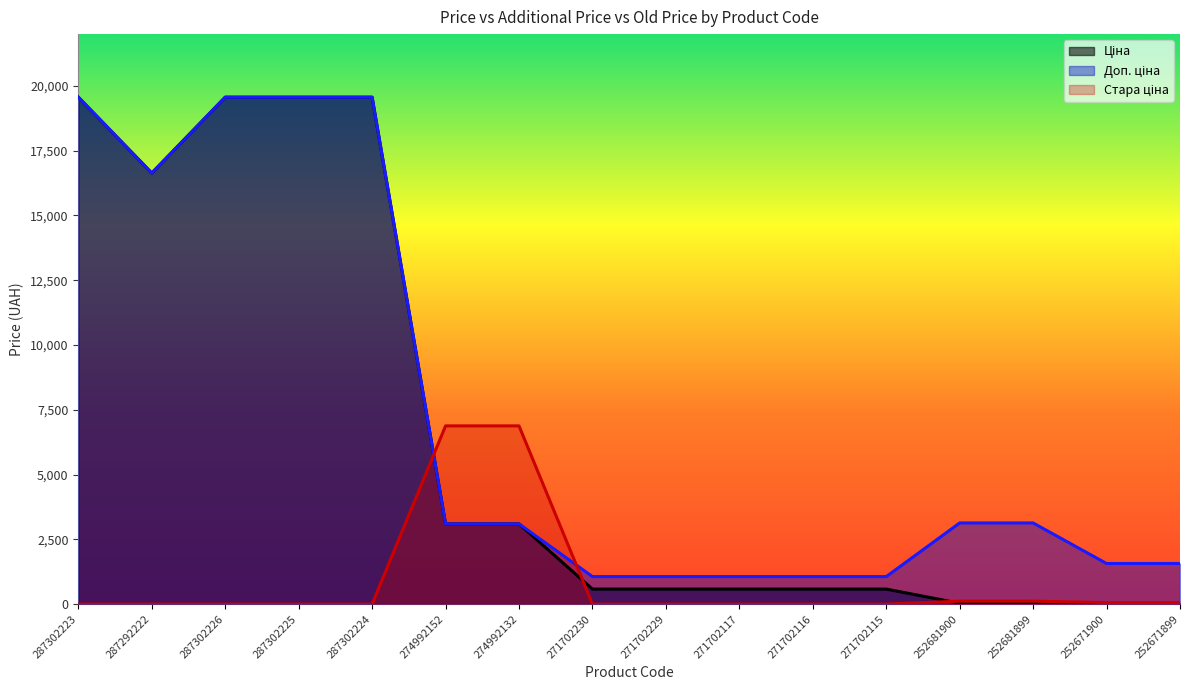

After their last crossing, which series has the higher values: Доп. ціна or Стара ціна?

Доп. ціна